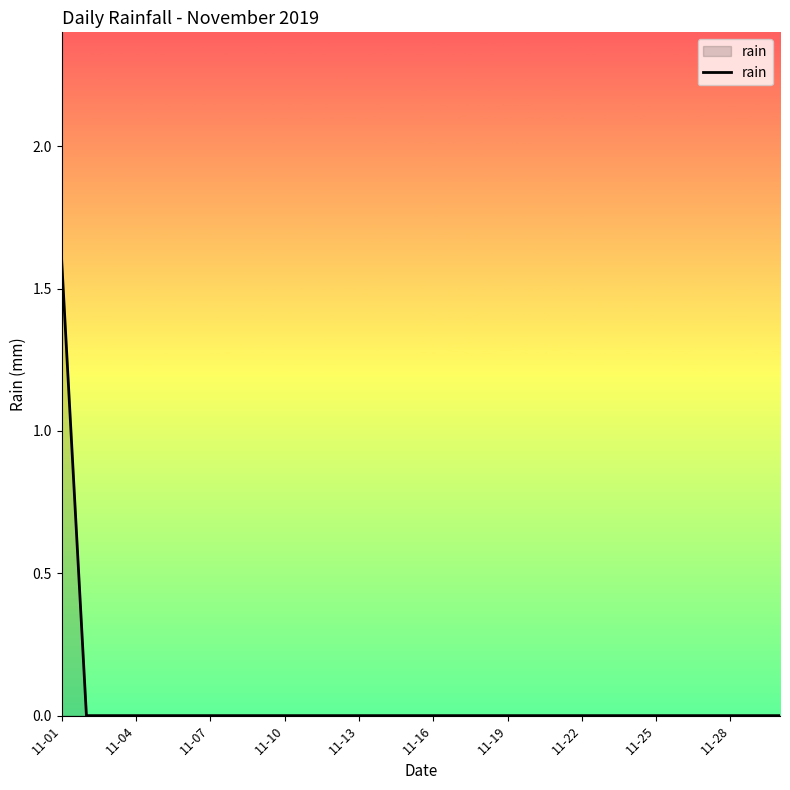

What is the maximum value shown in the chart?

1.6